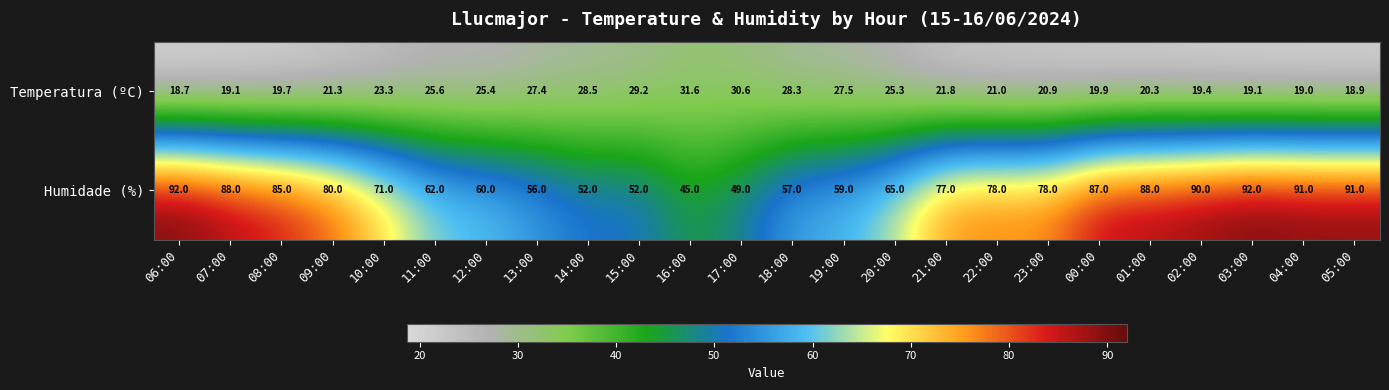

What is the total value across all series at 13:00?

83.4